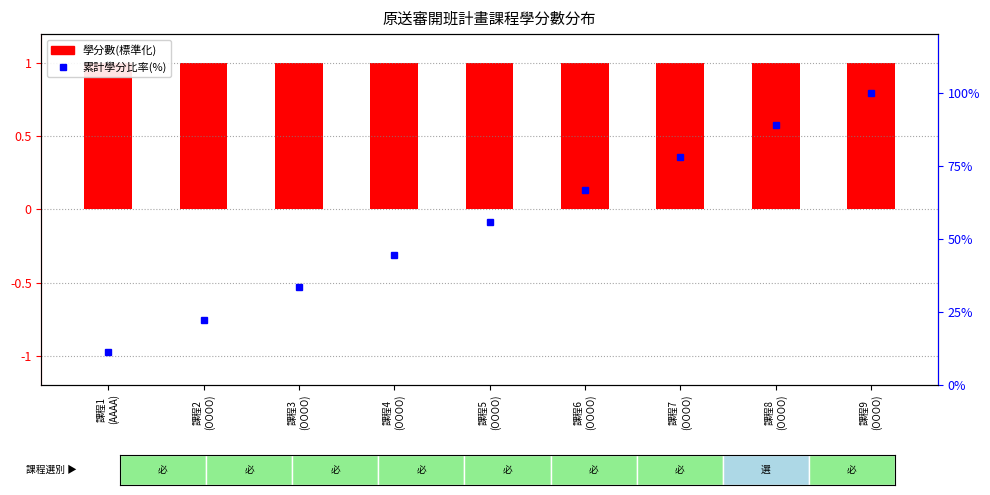

What is the average value of the 學分數(標準化) series?

1.0